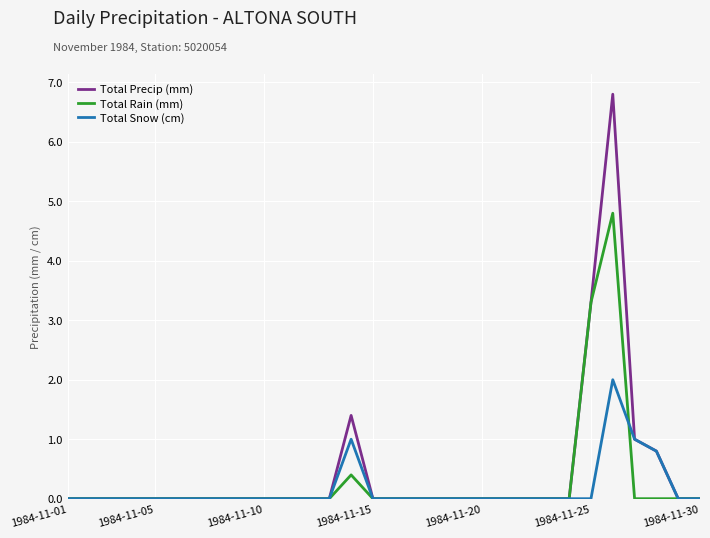

What is the maximum value shown in the chart?

6.8